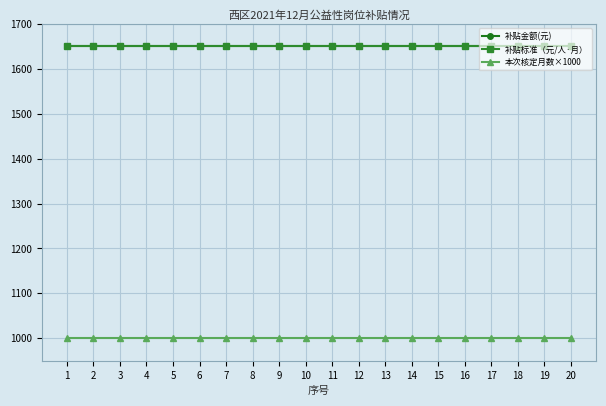

Reading left to right, extract all data points from this chart.

补贴金额(元): 1650	1650	1650	1650	1650	1650	1650	1650	1650	1650	1650	1650	1650	1650	1650	1650	1650	1650	1650	1650
补贴标准（元/人·月）: 1650	1650	1650	1650	1650	1650	1650	1650	1650	1650	1650	1650	1650	1650	1650	1650	1650	1650	1650	1650
本次核定月数×1000: 1000	1000	1000	1000	1000	1000	1000	1000	1000	1000	1000	1000	1000	1000	1000	1000	1000	1000	1000	1000